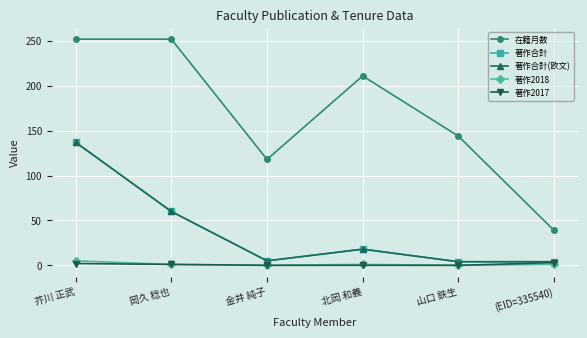

What position from the right is 金井 純子?

4